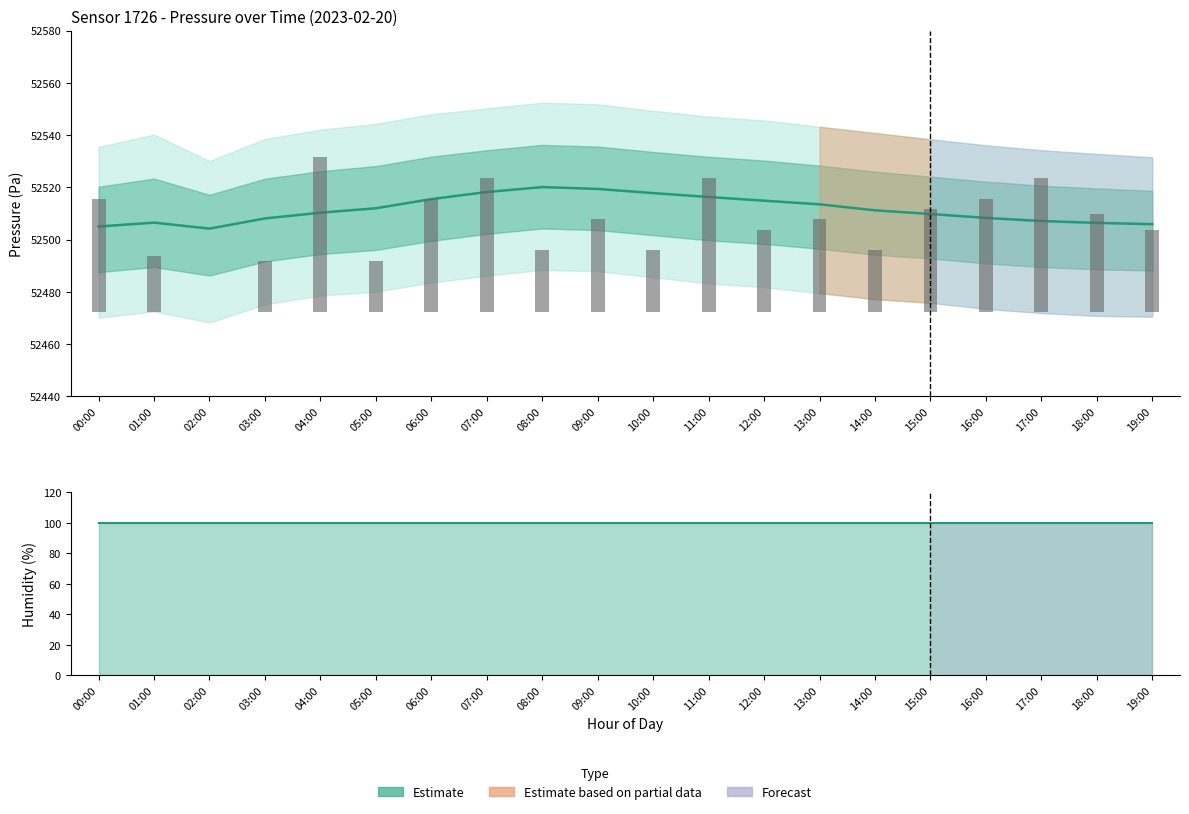

Approximately how many times larger is the value at 19:00 compared to 12:00?

1.0